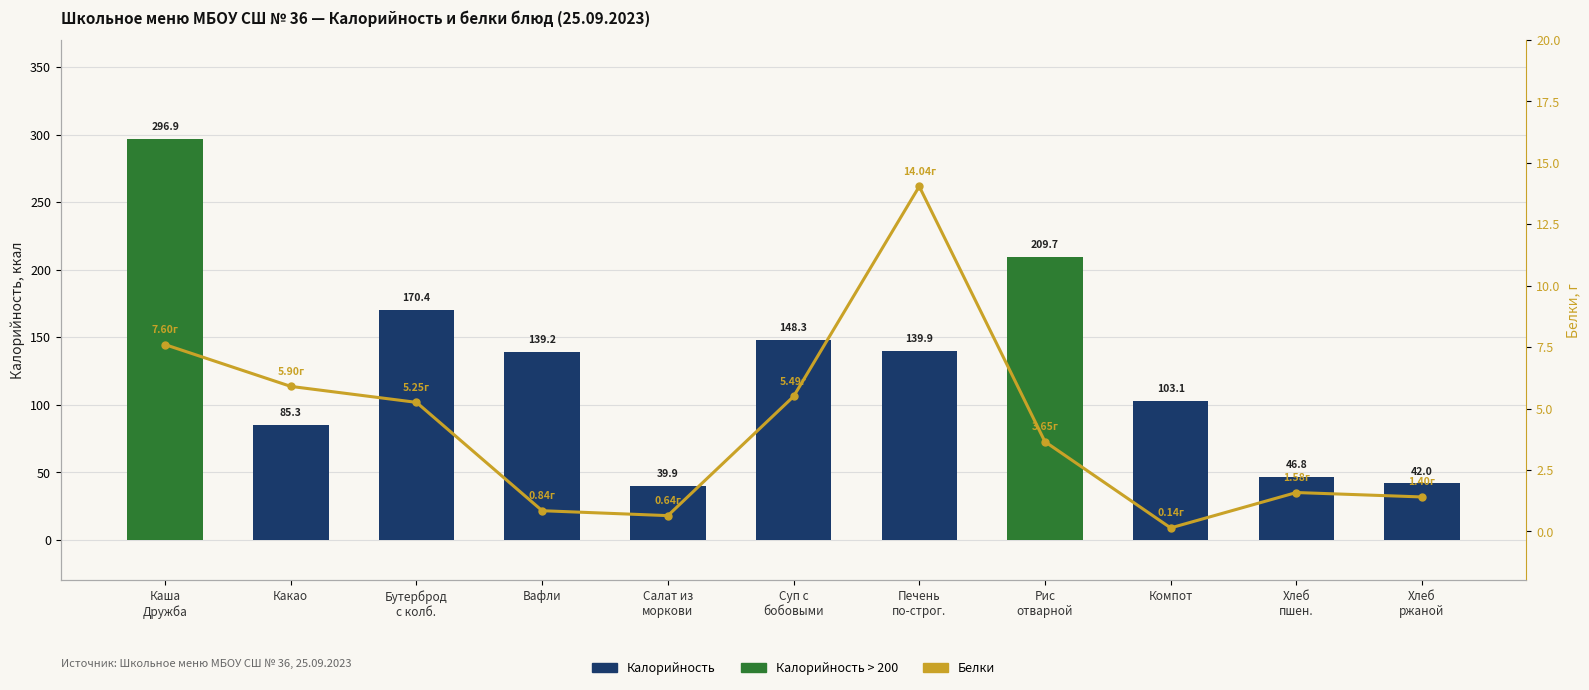

Which series has the largest total across all categories?

Калорийность